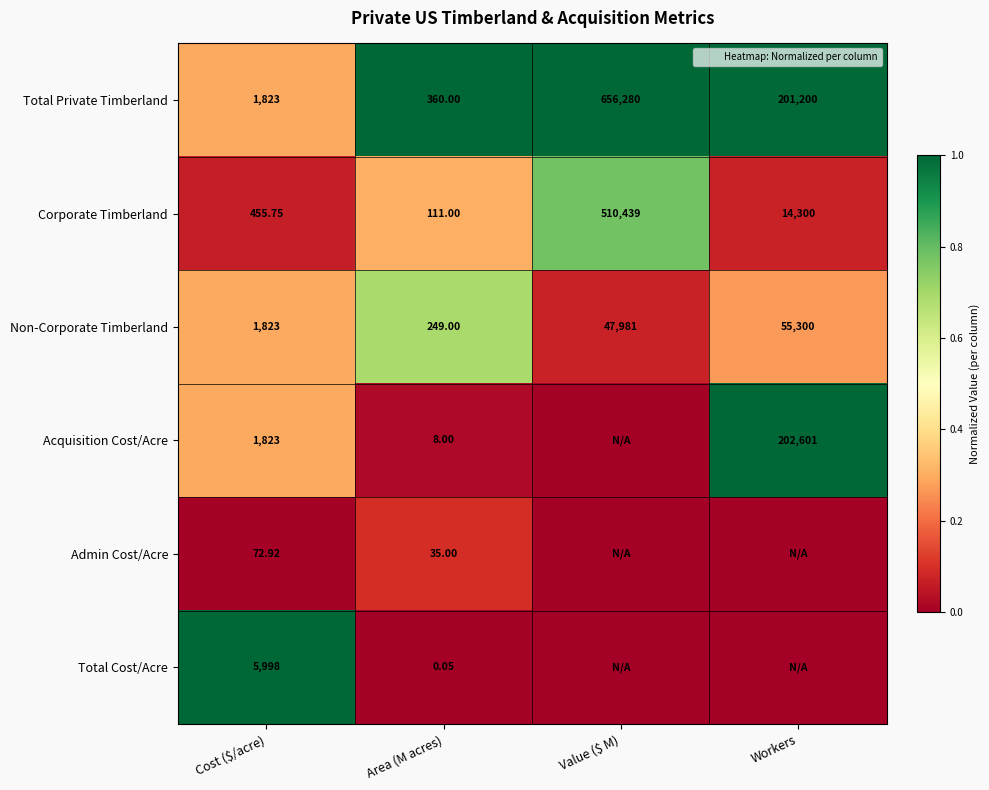

Is the value of Corporate Timberland at Cost ($/acre) greater than the value of Total Private Timberland at Cost ($/acre)?

No